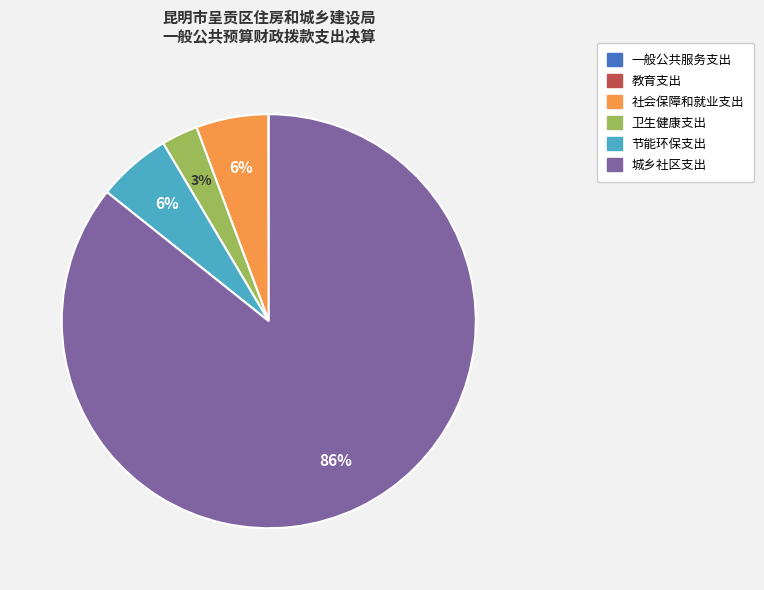

Approximately how many times larger is the value at 卫生健康支出 compared to 社会保障和就业支出?

0.5